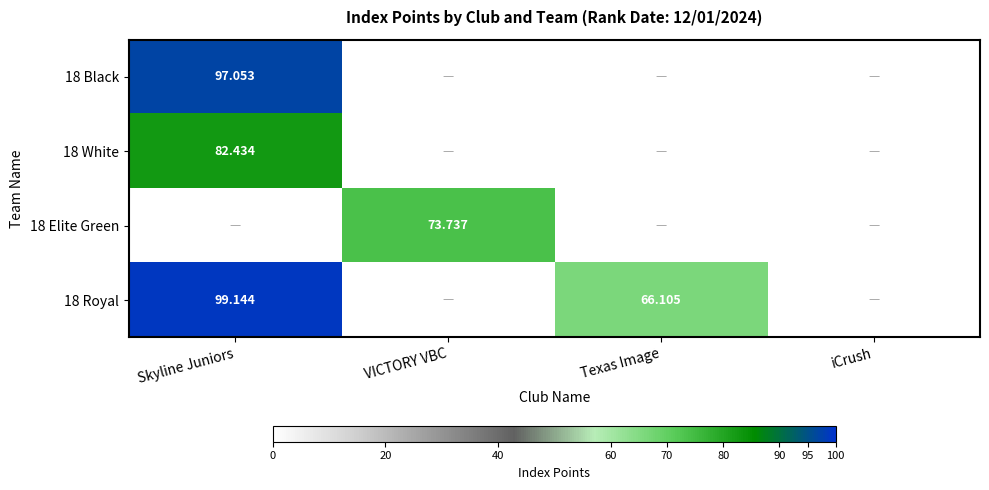

What is the maximum value for 18 Black?

97.1